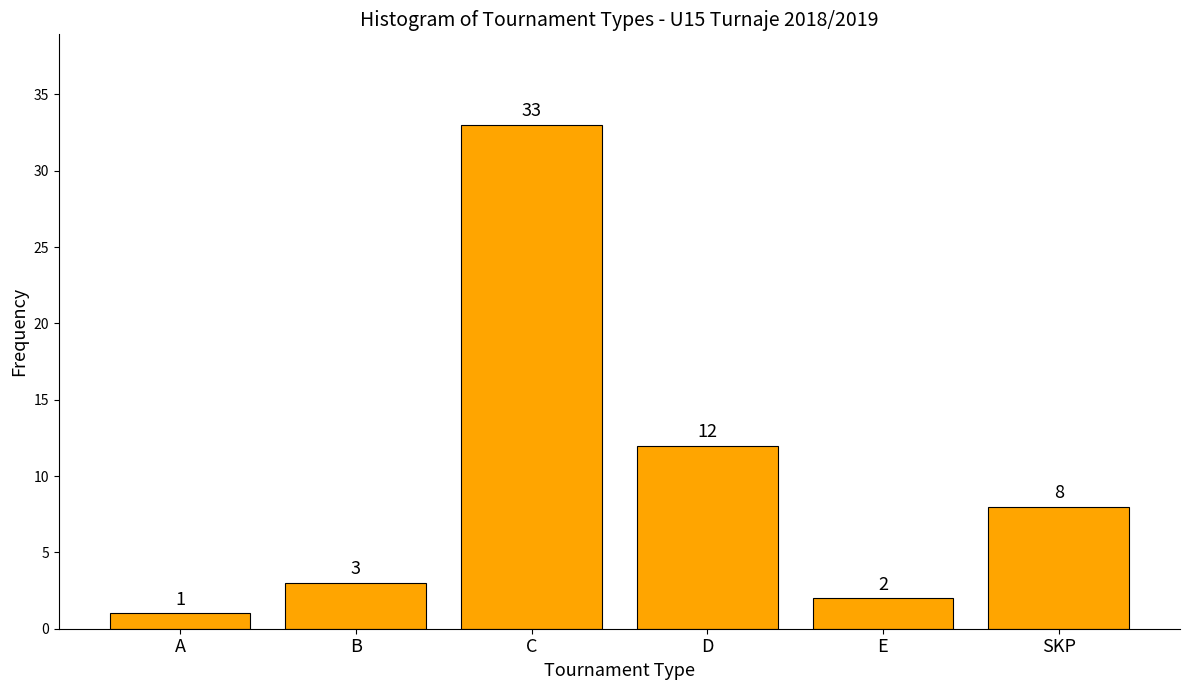

Reading right to left, extract all data points from this chart.

SKP=8	E=2	D=12	C=33	B=3	A=1